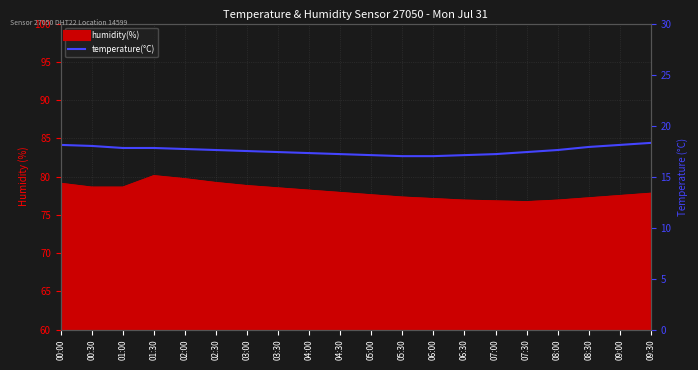

What is the label of the 5th point from the left?

02:00